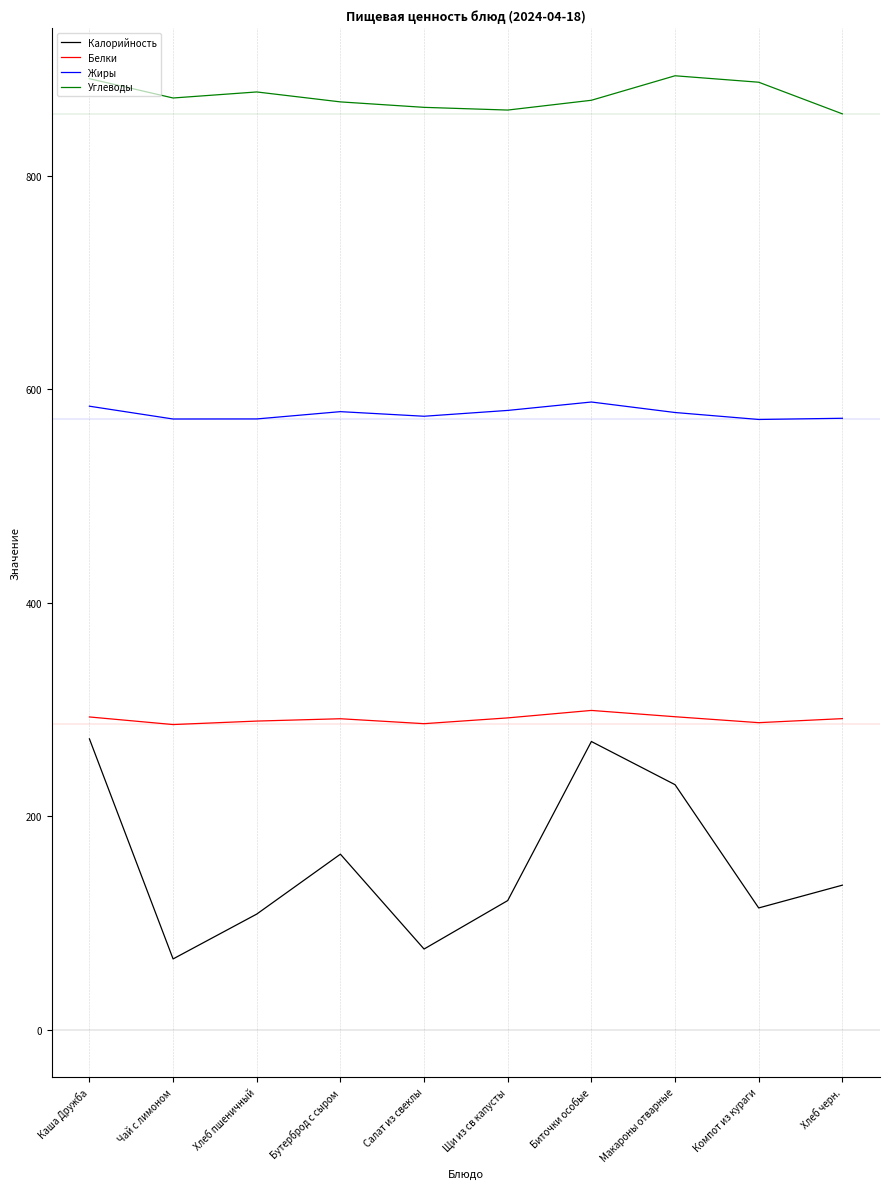

Reading left to right, what are all the values shown in this chart?

Калорийность: Каша Дружба=272.3	Чай с лимоном=66.2	Хлеб пшеничный=108.2	Бутерброд с сыром=164.3	Салат из свеклы=75.4	Щи из св капусты=120.8	Биточки особые=269.9	Макароны отварные=229.4	Компот из кураги=113.9	Хлеб черн.=135.3
Белки: Каша Дружба=292.9	Чай с лимоном=285.8	Хлеб пшеничный=289.0	Бутерброд с сыром=291.2	Салат из свеклы=286.6	Щи из св капусты=292.0	Биточки особые=299.0	Макароны отварные=293.1	Компот из кураги=287.5	Хлеб черн.=291.3
Жиры: Каша Дружба=584.1	Чай с лимоном=572.1	Хлеб пшеничный=572.1	Бутерброд с сыром=579.0	Салат из свеклы=574.6	Щи из св капусты=580.1	Биточки особые=588.0	Макароны отварные=578.1	Компот из кураги=571.6	Хлеб черн.=572.7
Углеводы: Каша Дружба=890.9	Чай с лимоном=872.8	Хлеб пшеничный=878.5	Бутерброд с сыром=869.2	Салат из свеклы=864.1	Щи из св капусты=861.5	Биточки особые=870.7	Макароны отварные=893.7	Компот из кураги=887.6	Хлеб черн.=858.0